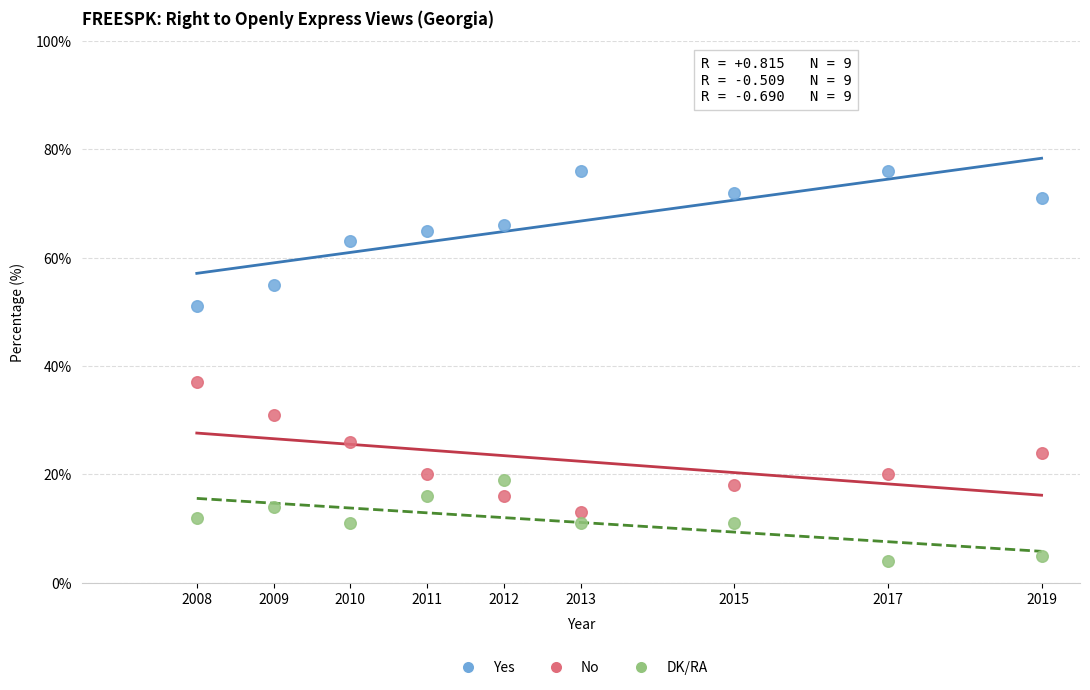

Which series reaches the maximum Y coordinate?

Yes